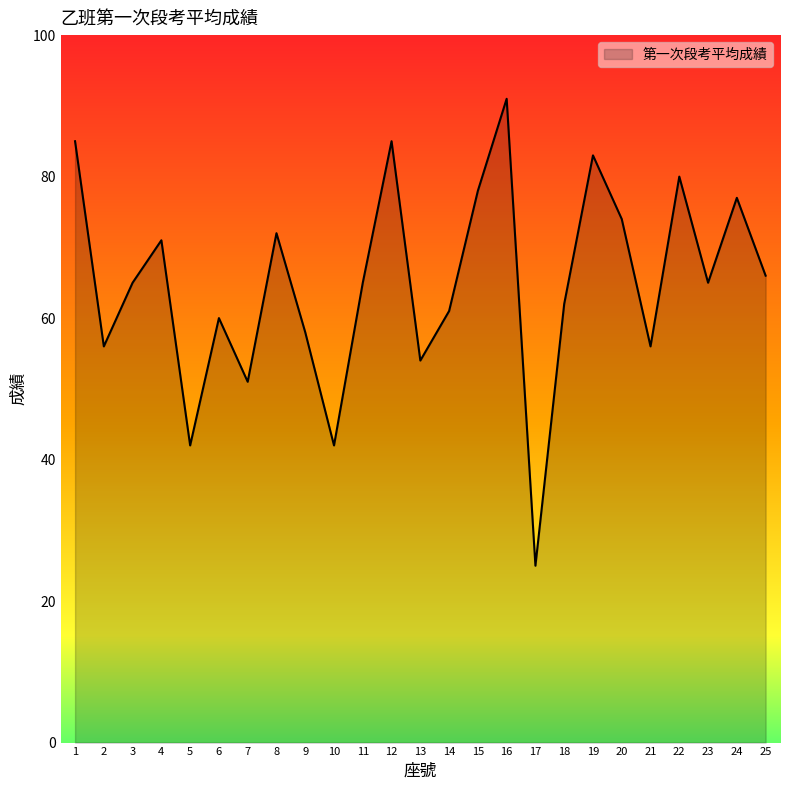

Which label corresponds to the largest value in the chart?

16